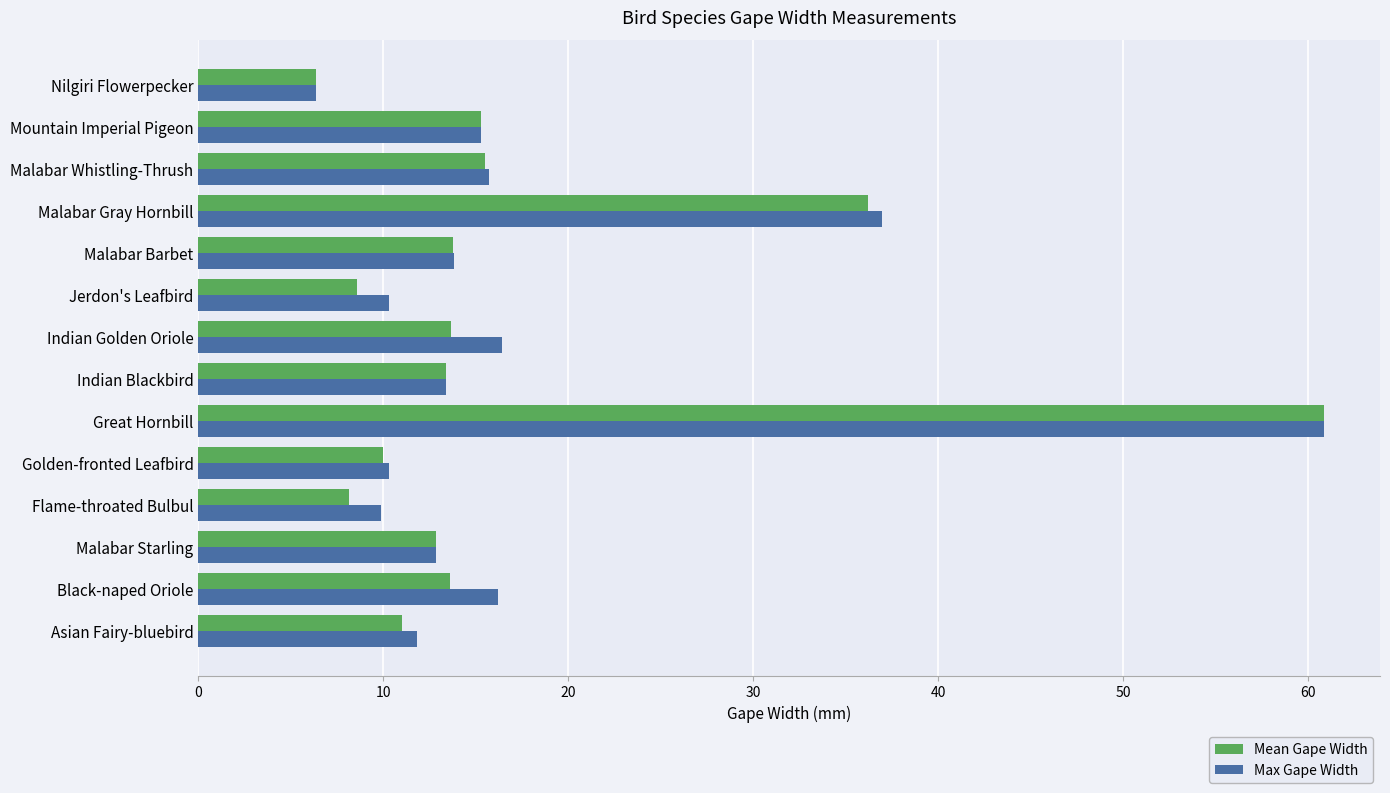

What is the average value of the Mean Gape Width series?

17.1